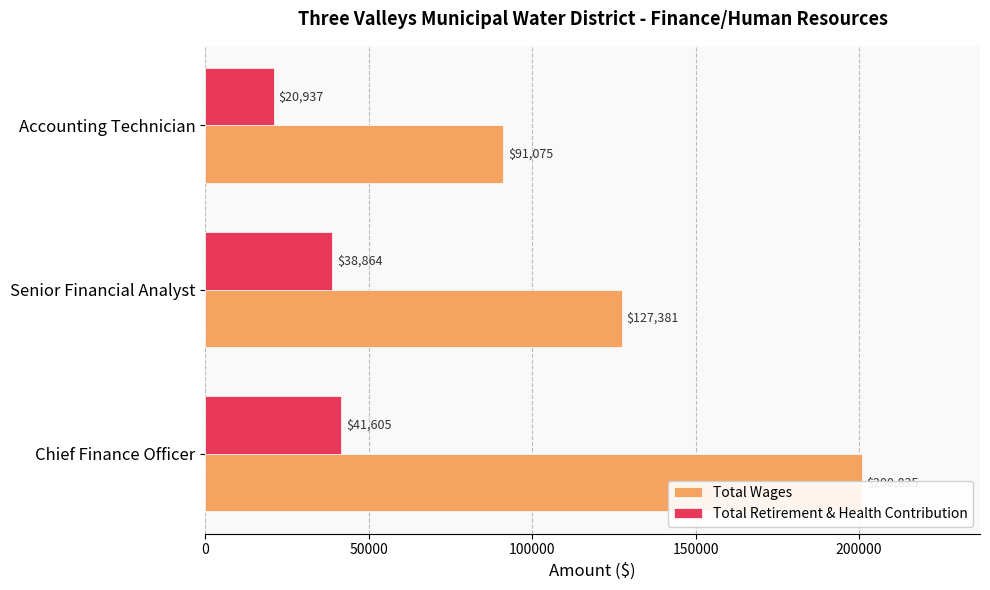

What is the value of the Total Wages bar at the 3rd from the left?

91075